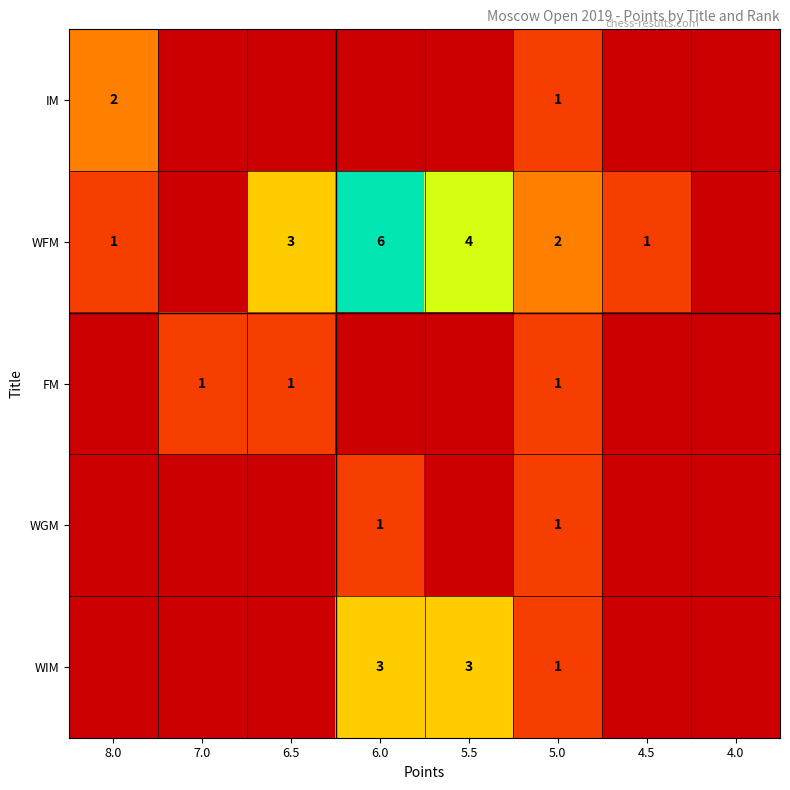

Which has a higher value, 7.0 or 4.5?

7.0